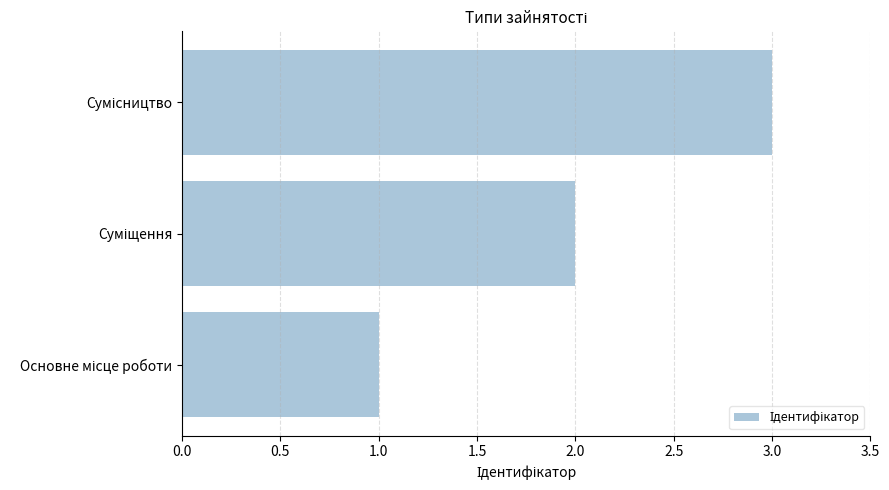

What is the sum of all values?

6